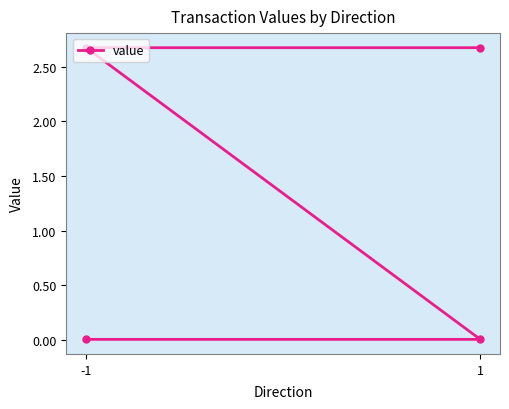

Count the number of values greater than 2.

2